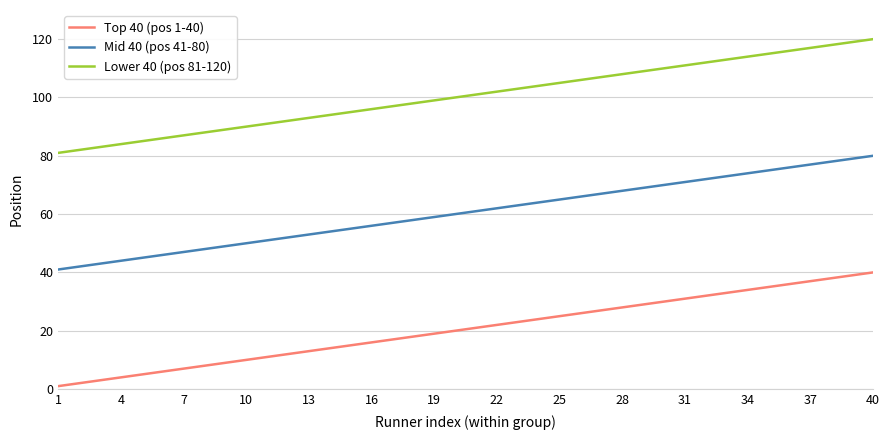

List the series in order of their peak value, lowest first.

Top 40 (pos 1-40), Mid 40 (pos 41-80), Lower 40 (pos 81-120)